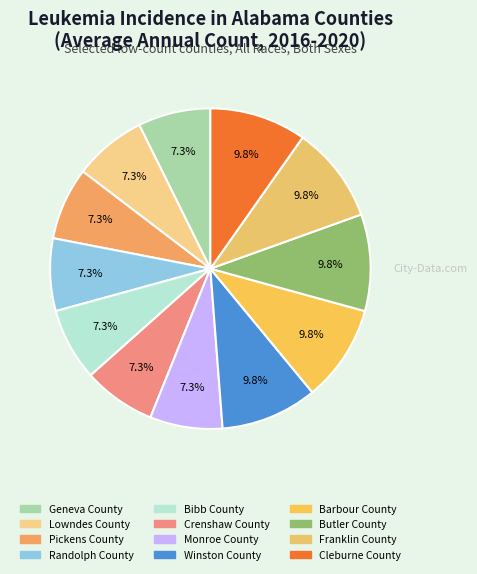

Does any single category account for the majority?

No